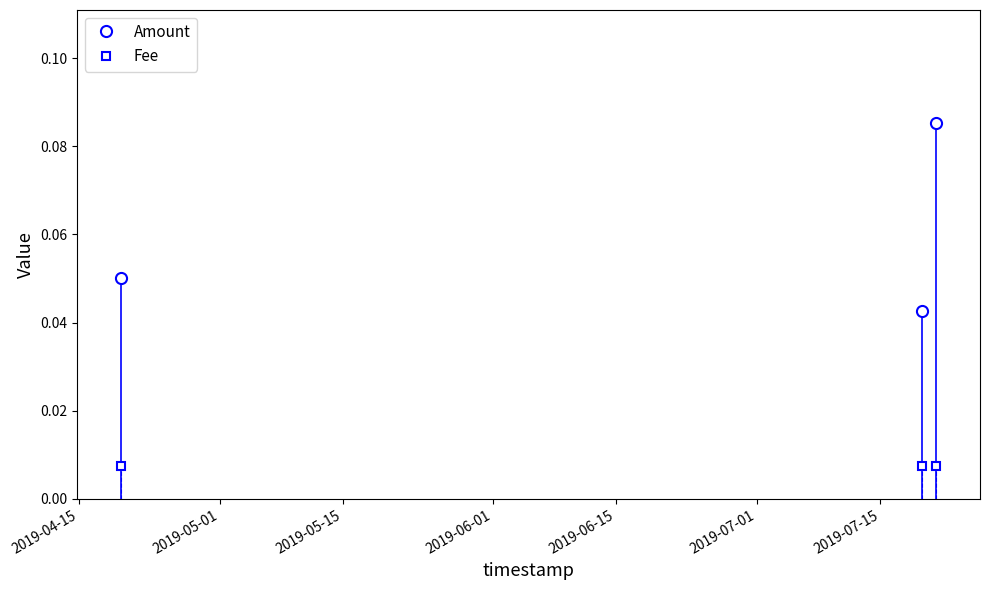

At how many categories does at least one series exceed 0?

3